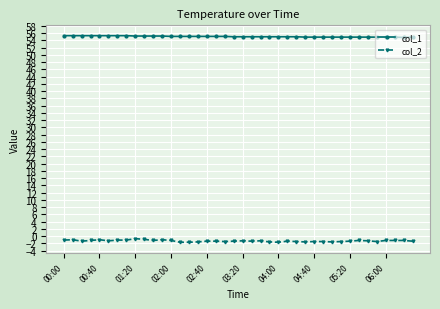

What is the sum of all col_2 values?

-53.2